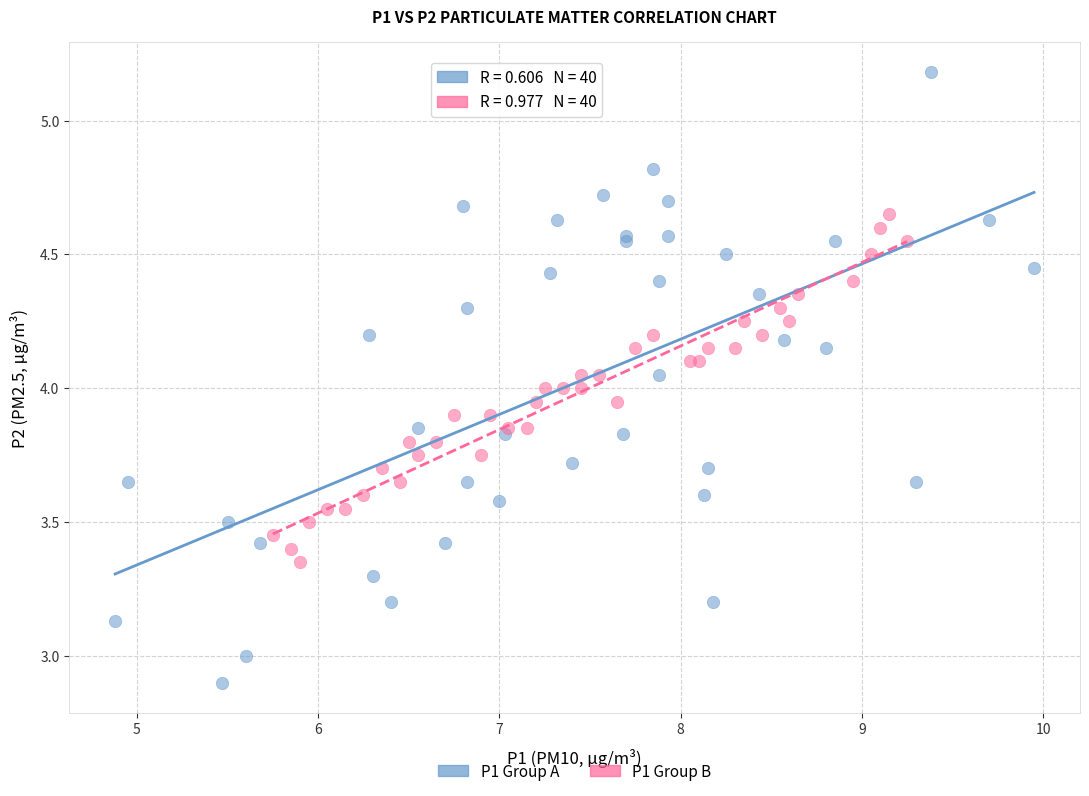

Which series reaches the maximum Y coordinate?

P1 Group A